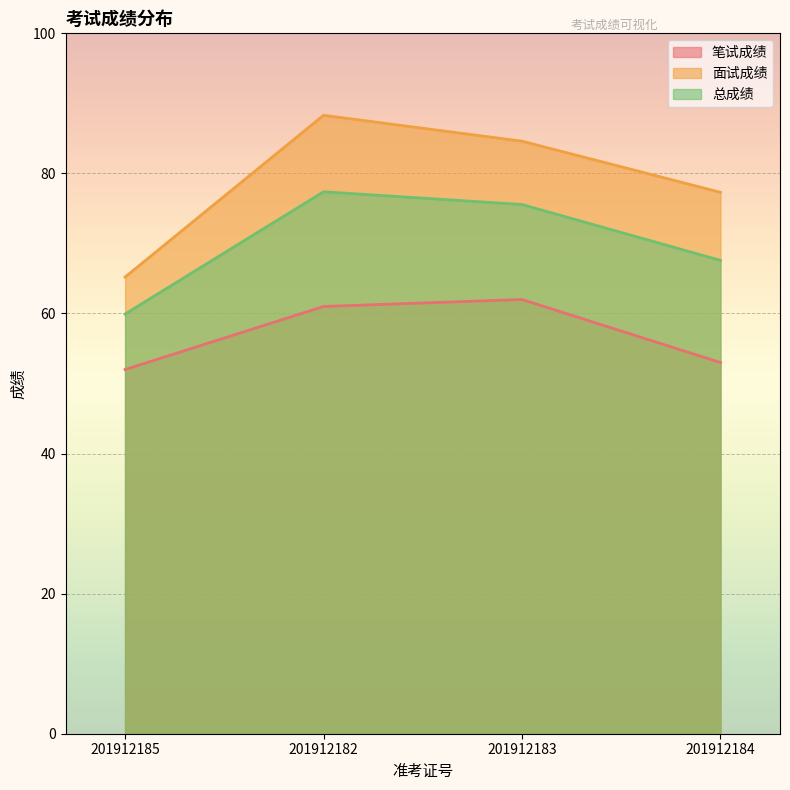

True or false: 面试成绩 has a value of 94.3 at 201912185.

False